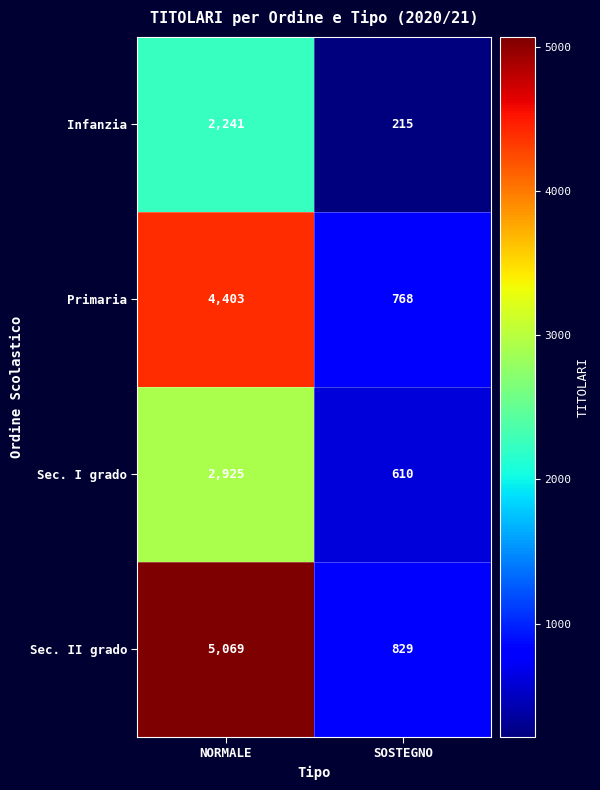

Where is Sec. I grado nearest to the value 1767?

SOSTEGNO